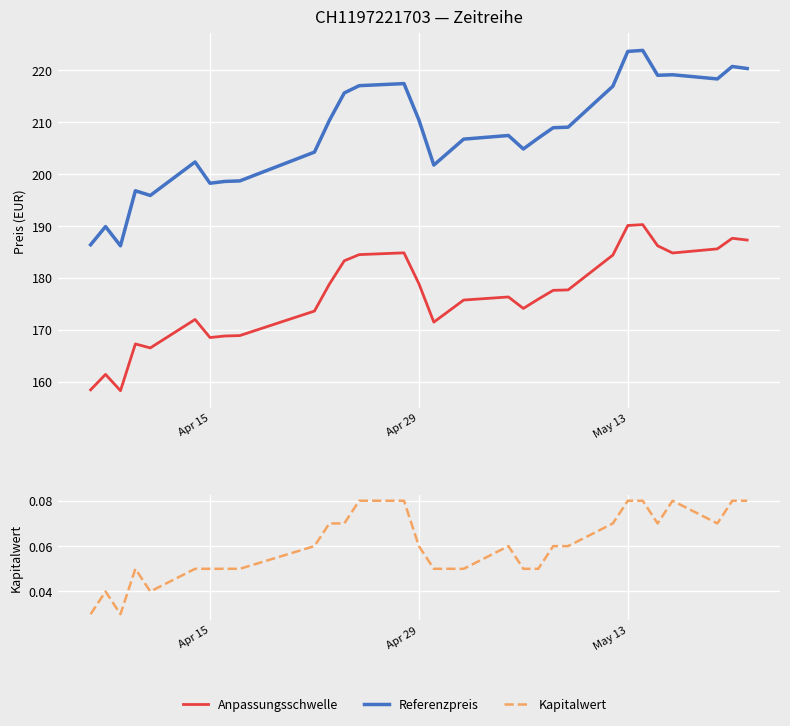

List the series in order of their peak value, highest first.

Referenzpreis, Anpassungsschwelle, Kapitalwert